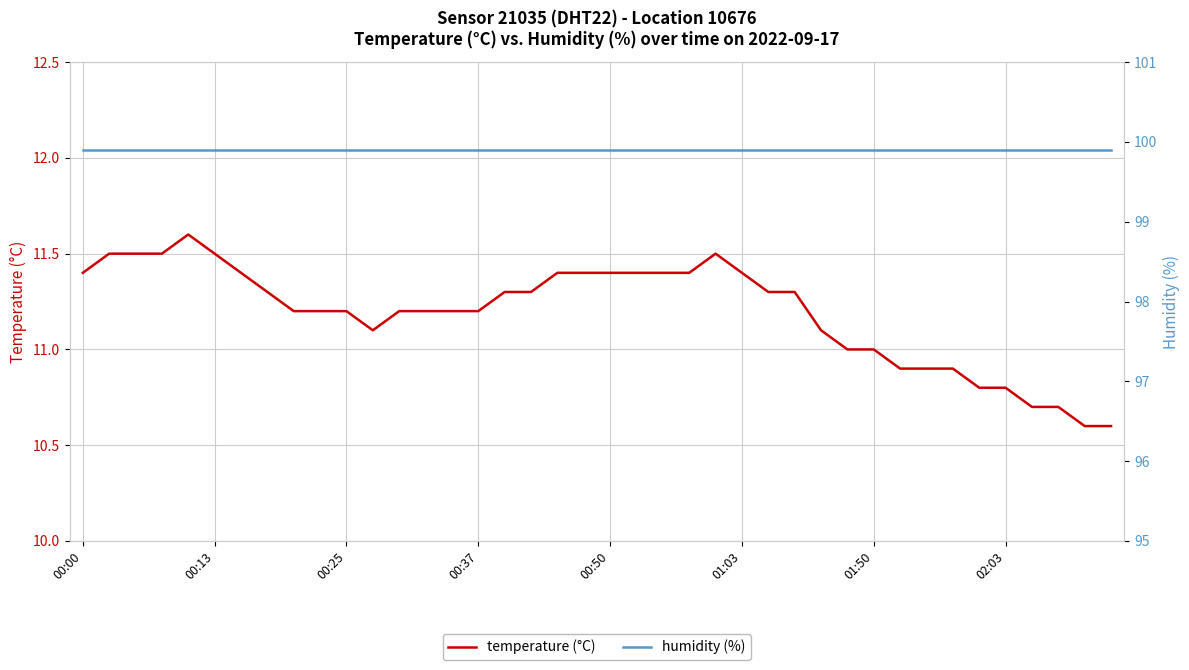

True or false: temperature (°C) and humidity (%) intersect in this chart.

False